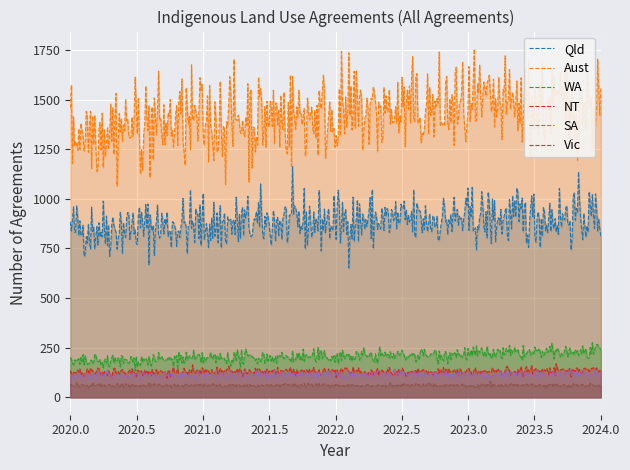

True or false: Qld and Vic intersect in this chart.

False